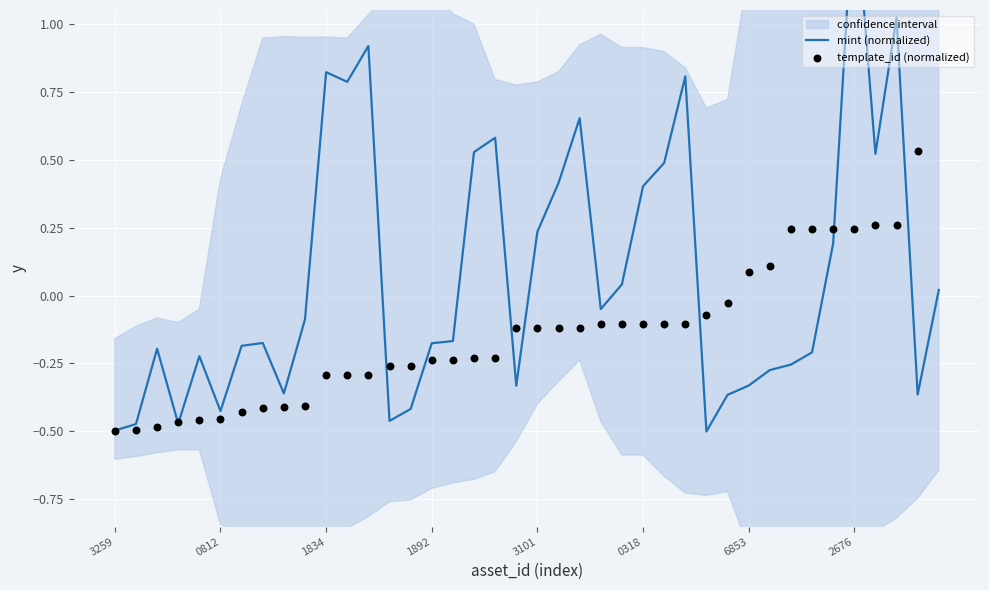

What is the total value across all series at 22?

0.5